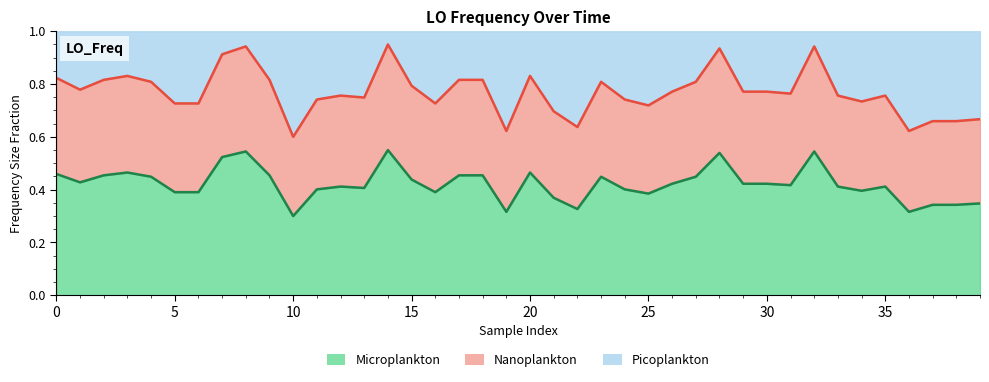

What is the difference between the values at 21 and 40?

0.2